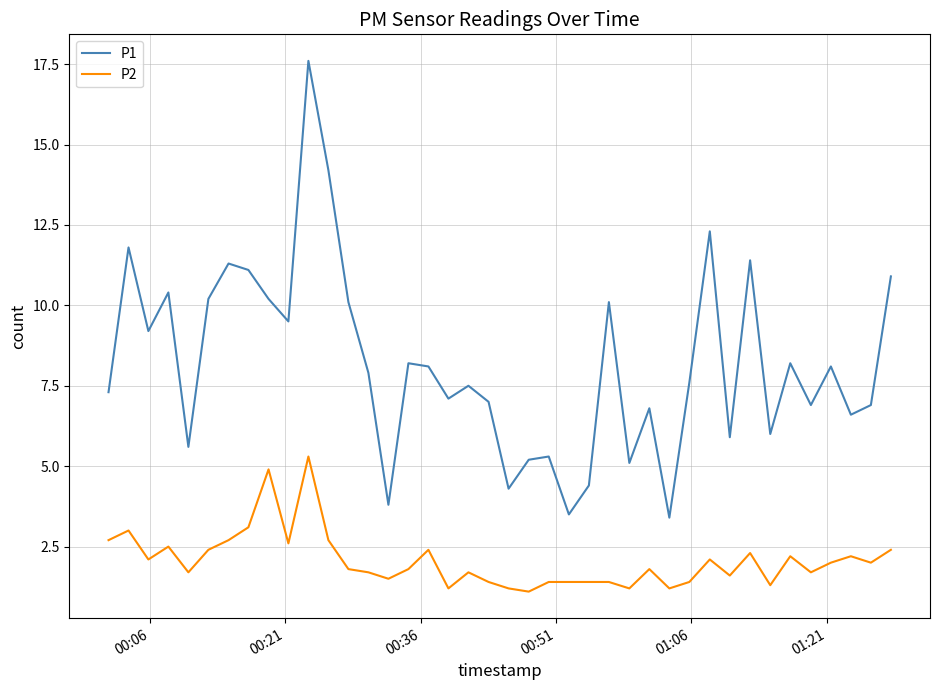

True or false: P2 and P1 intersect in this chart.

False